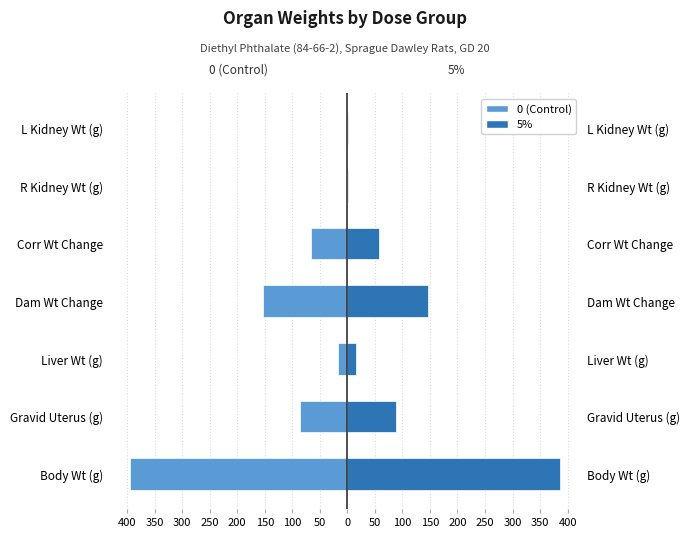

The 0 (Control) series shows -1.9 at R Kidney Wt (g). True or false?

False